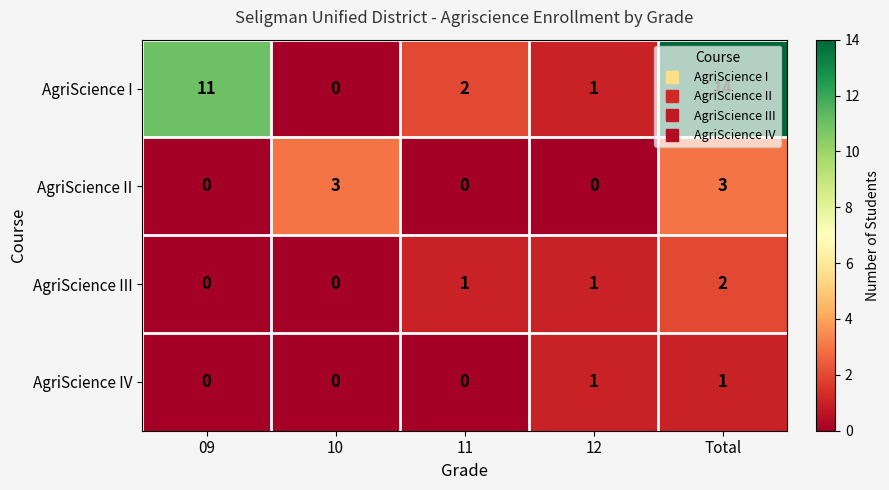

What is the spread (max minus min) of values at 12?

1